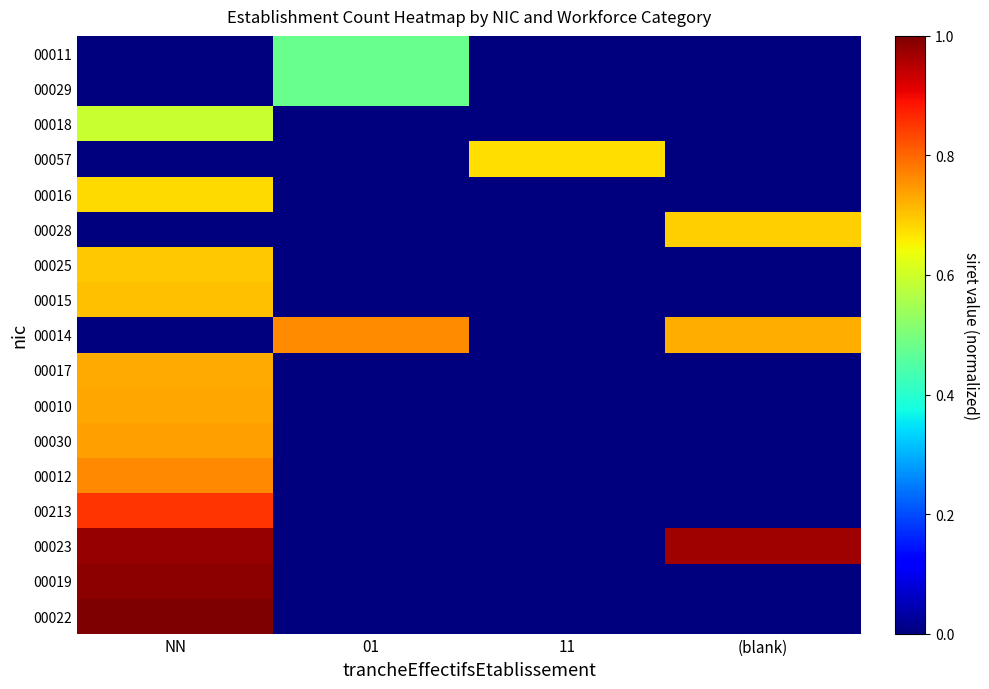

Which series has the widest spread of values?

00022